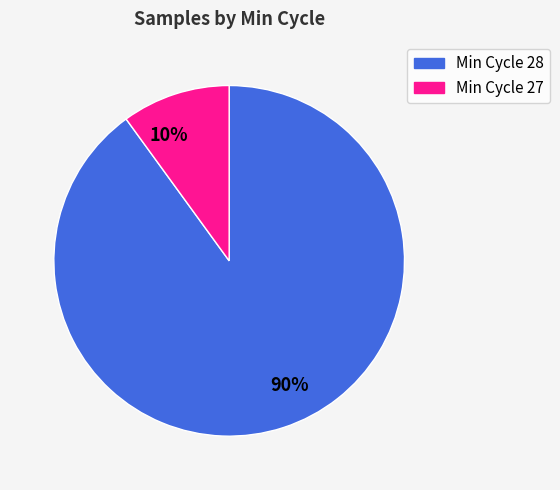

To the nearest percent, what is the average slice percentage?

50%